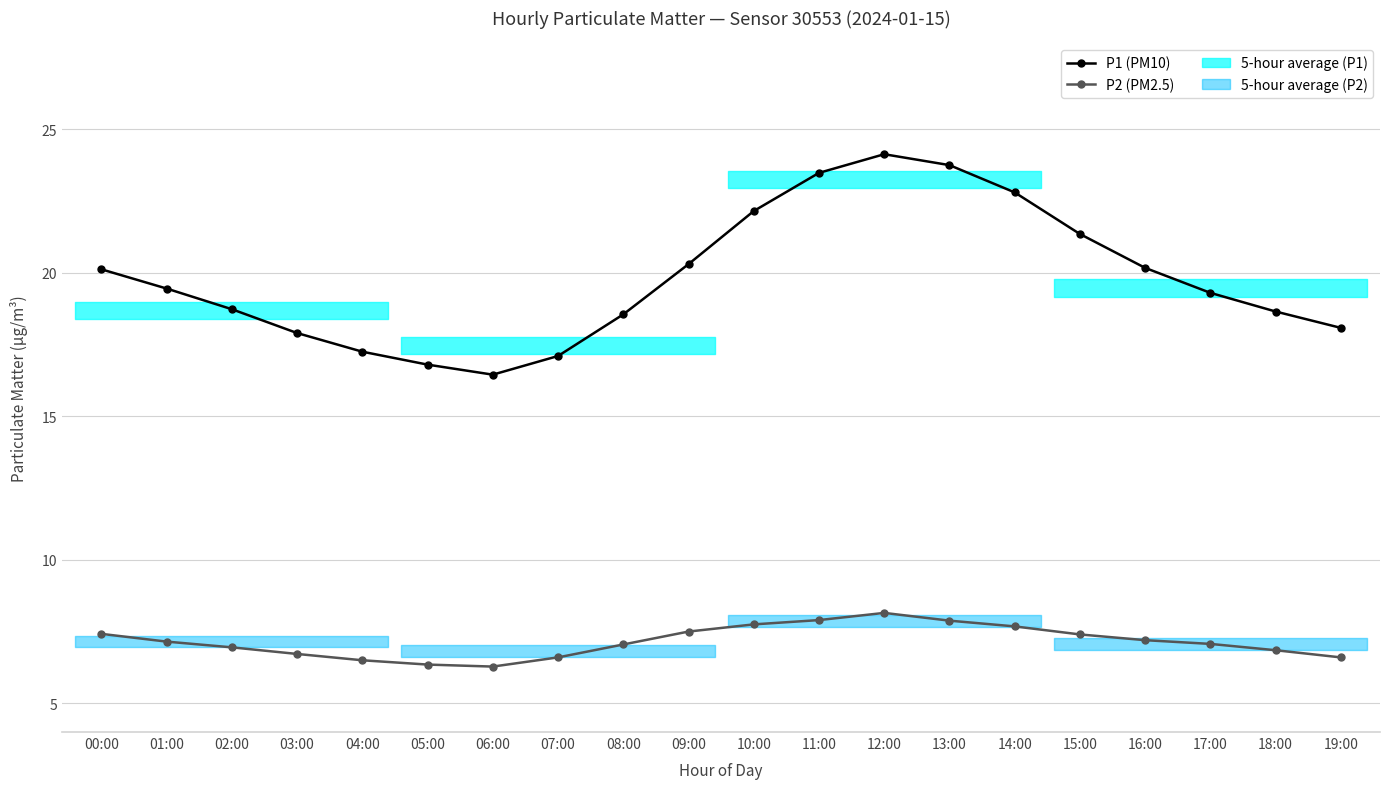

Is it true that P2 (PM2.5) equals 7.9 at 13:00?

True